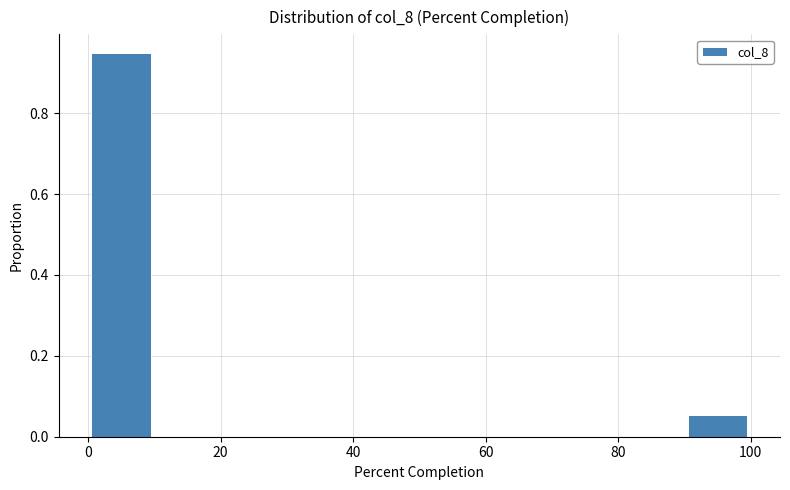

Over which range of the x-axis is the bar tallest?

0 to 10